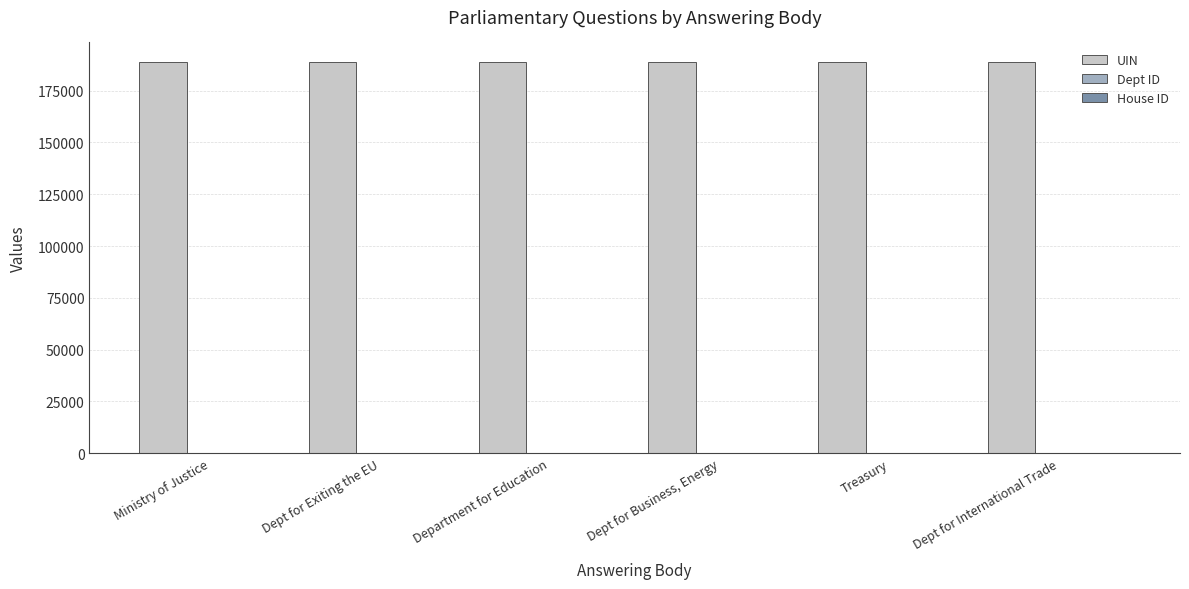

What is the sum of all UIN values?

1132619